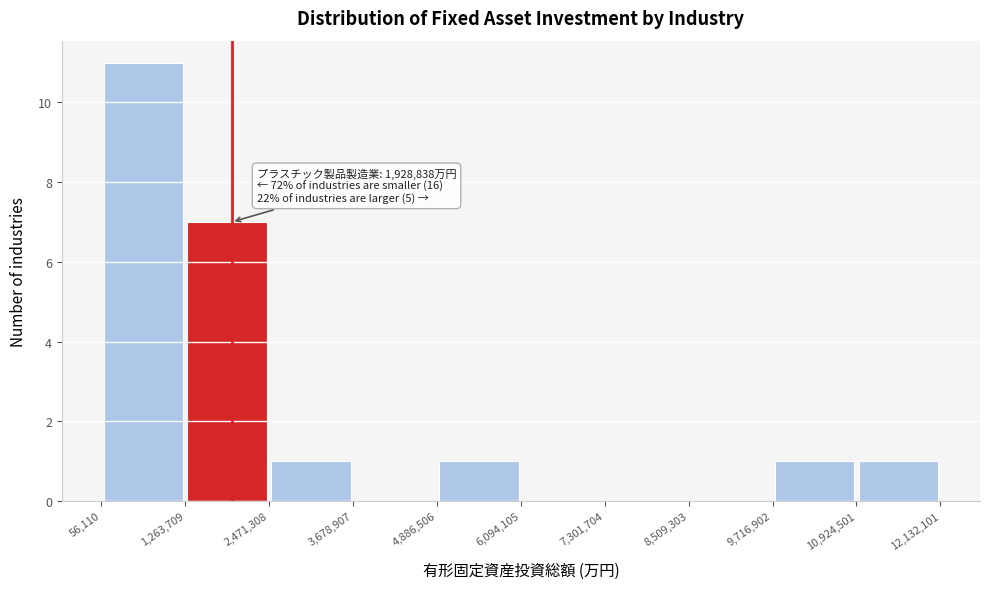

Over which range of the x-axis is the bar tallest?

56,110 to 1,263,709